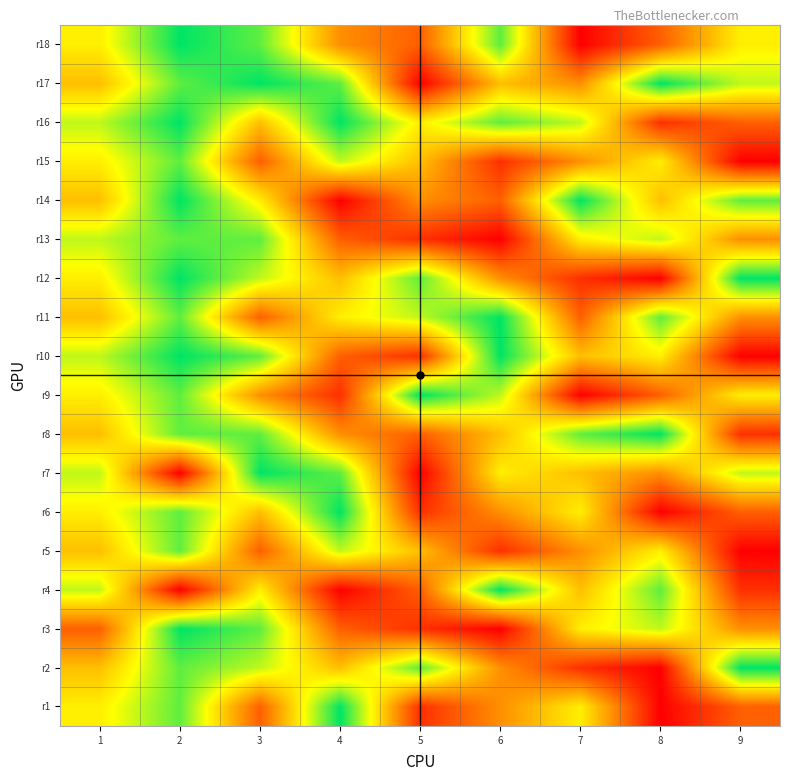

At which category does the chart reach its peak across all series?

4